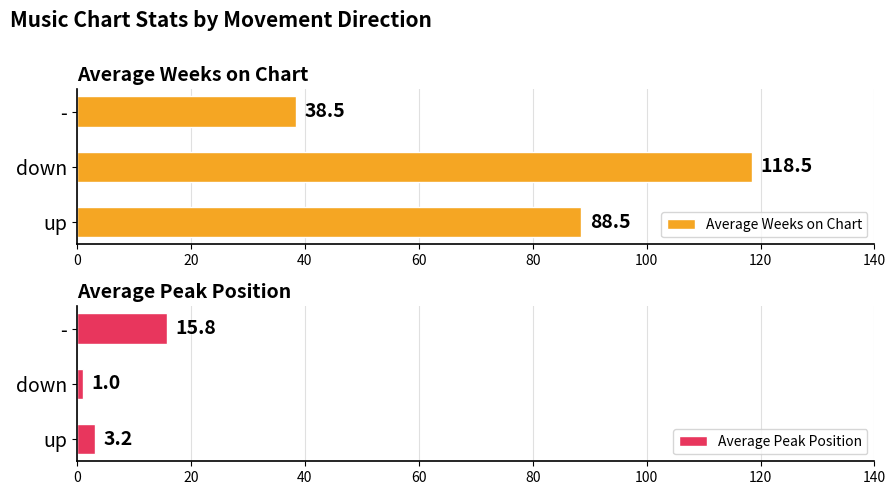

At which label does Average Weeks on Chart reach its minimum?

-